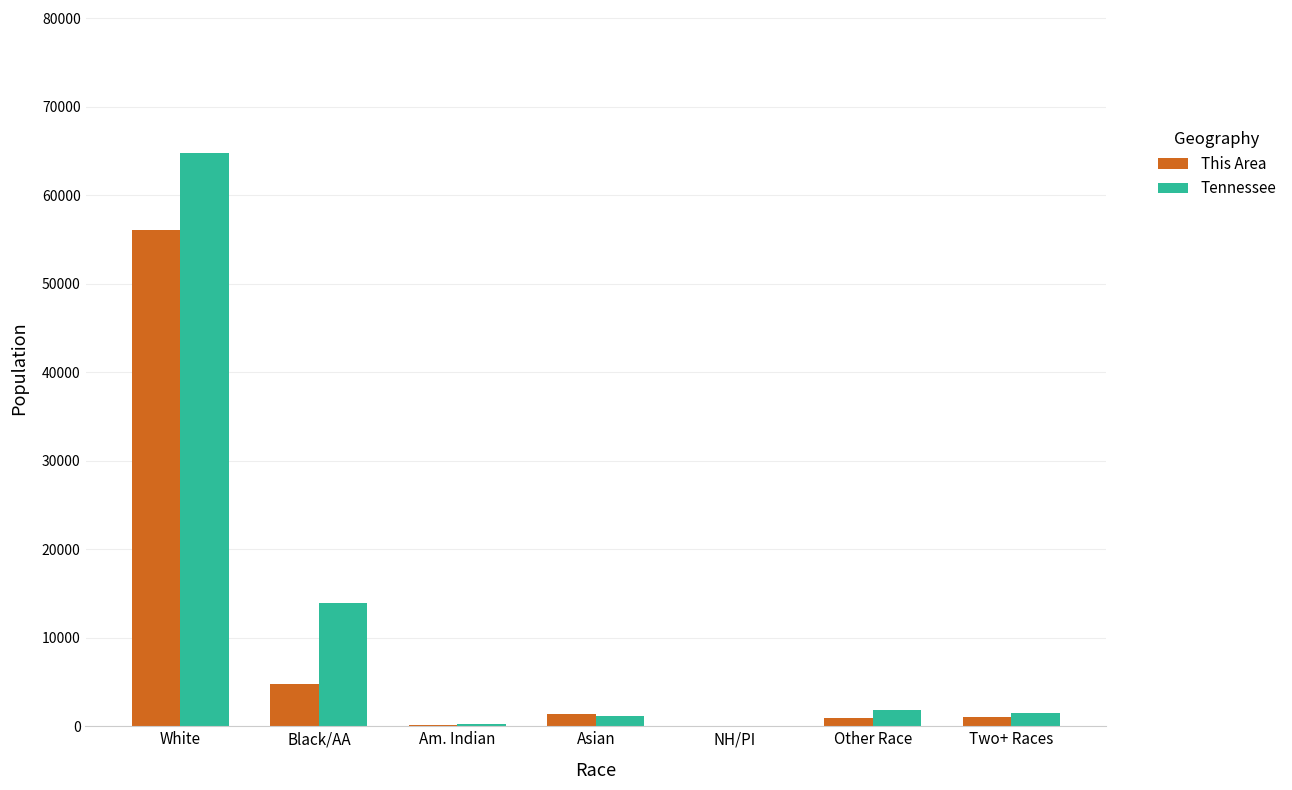

At which label is Tennessee closest to 32405?

Black/AA